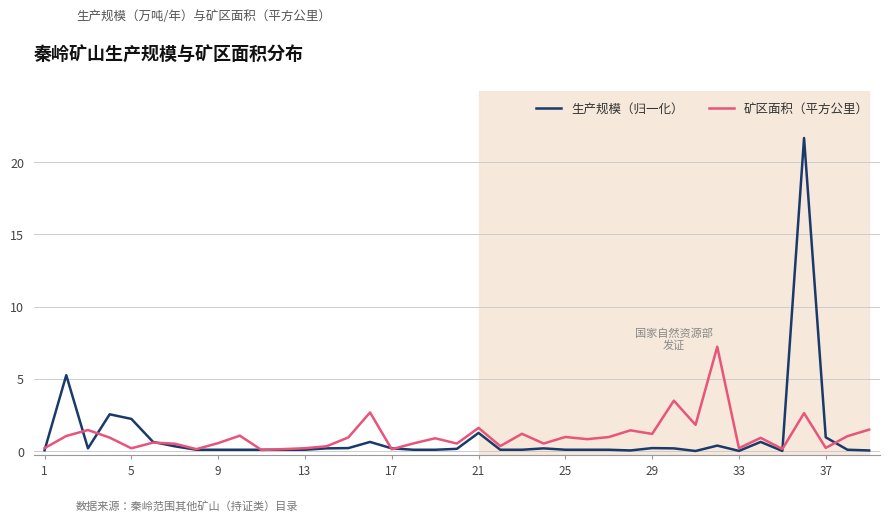

What is the maximum value shown in the chart?

21.7